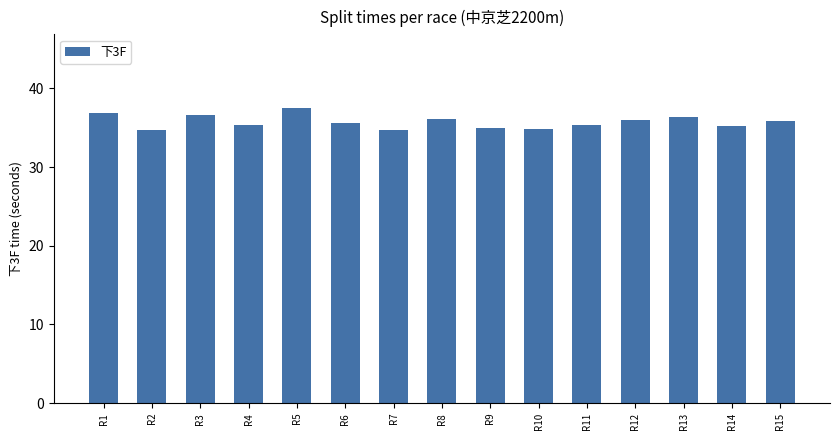

Is it true that the value at R14 is 23.2?

False